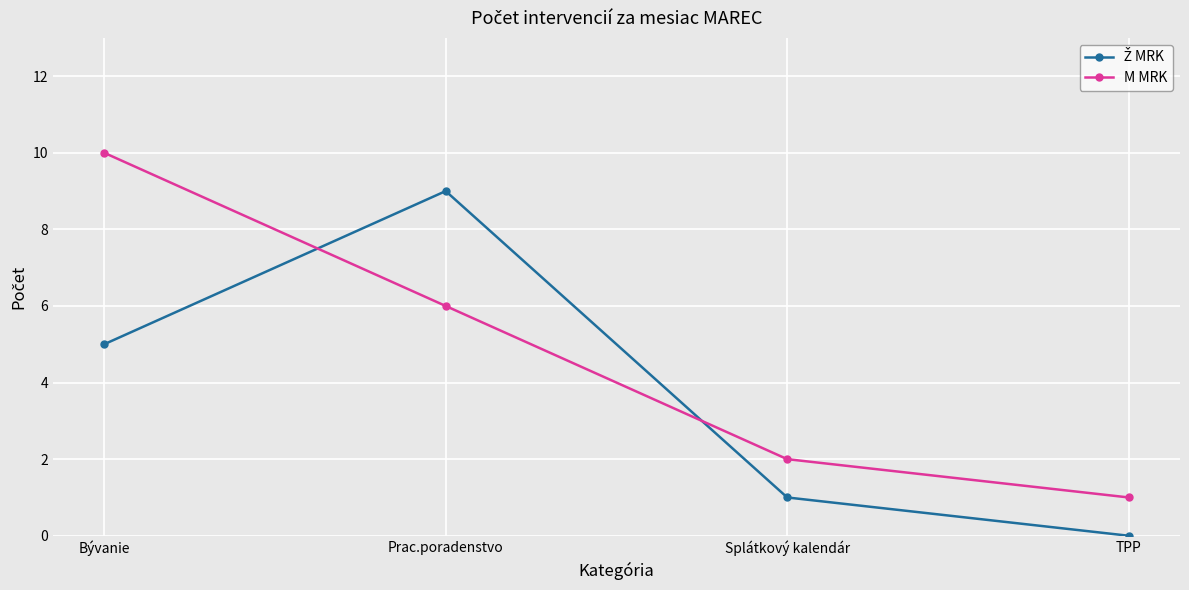

What is the label of the 4th point from the left?

TPP